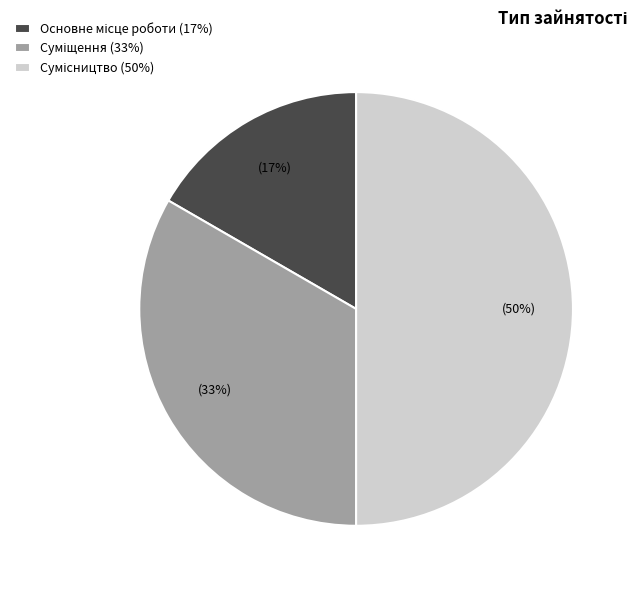

To the nearest percent, what is the average slice percentage?

33%